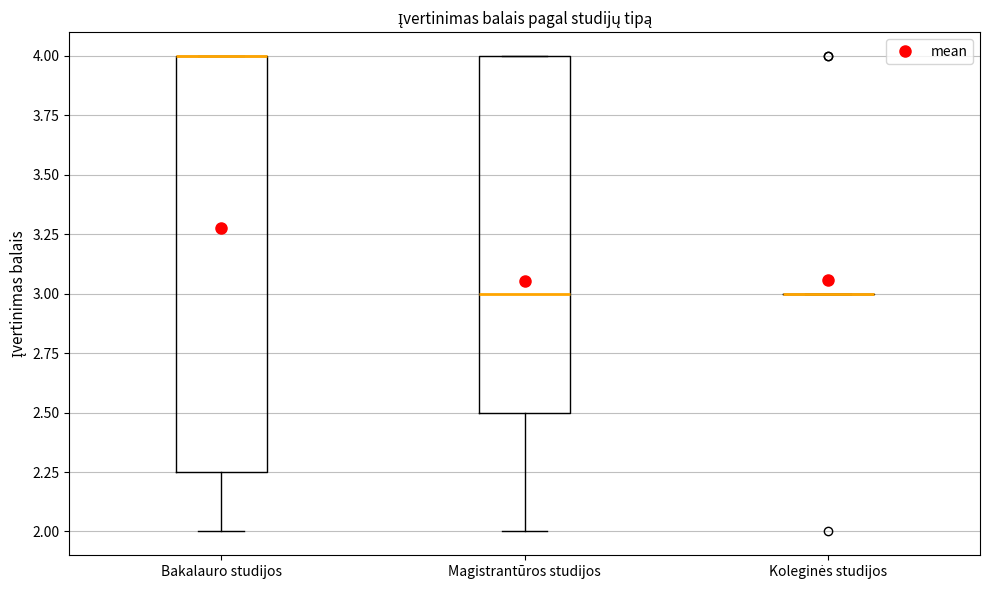

Comparing the boxes themselves (not the whiskers), which one is the tallest?

Bakalauro studijos